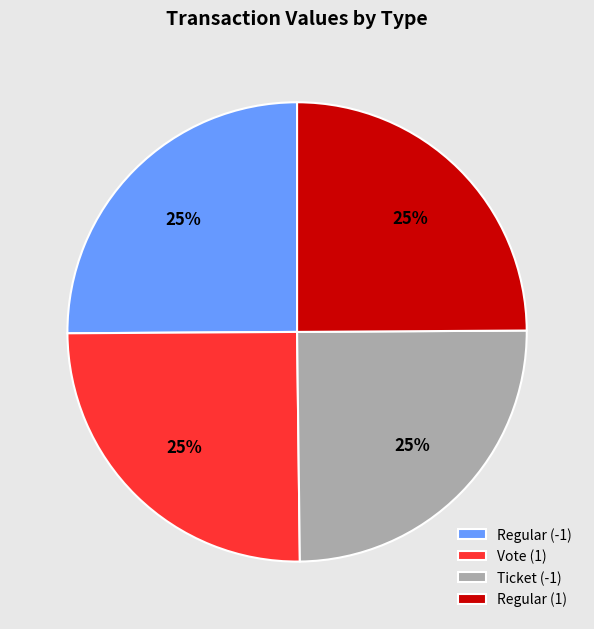

What is the ratio of the value at Ticket (-1) to the value at Regular (1)?

1.0